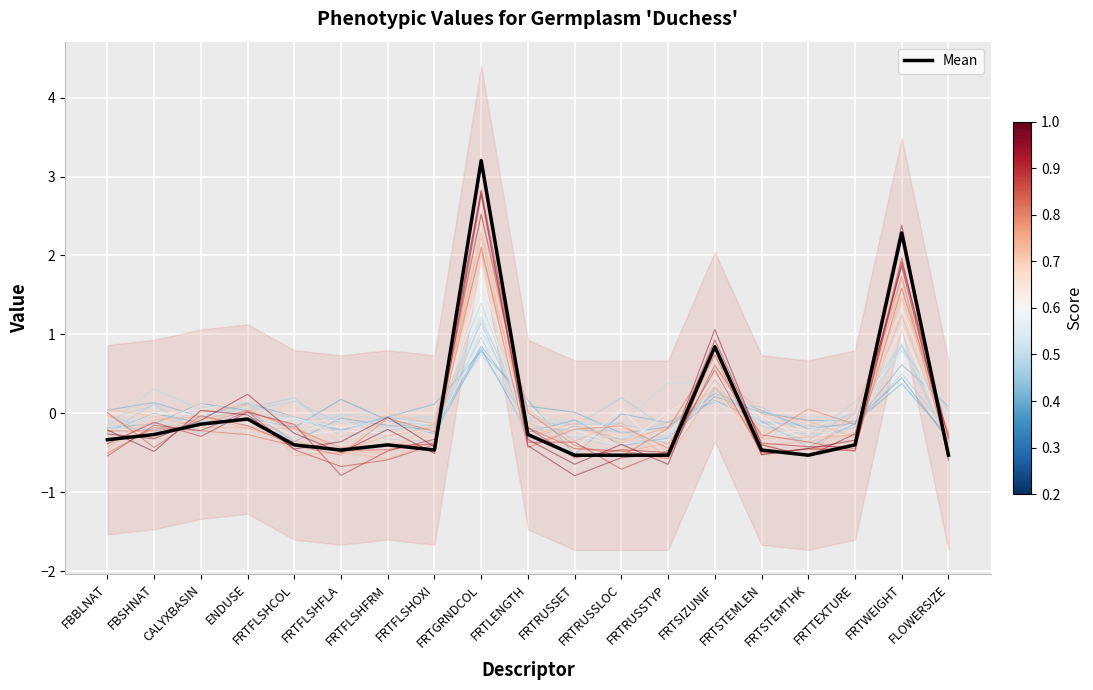

Which category has the lowest value across all series?

FRTRUSSTYP